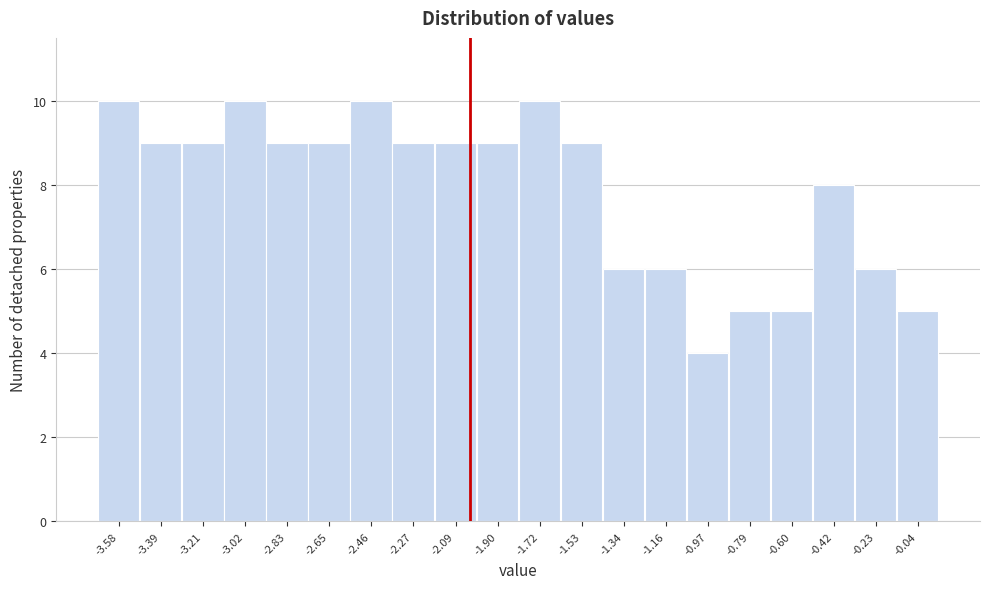

How tall is the bar that spans -2.554 to -2.368 on the x-axis? Neither the bar edges nor the heights are printed on the chart, so give them approximately, as read against the axes.

10